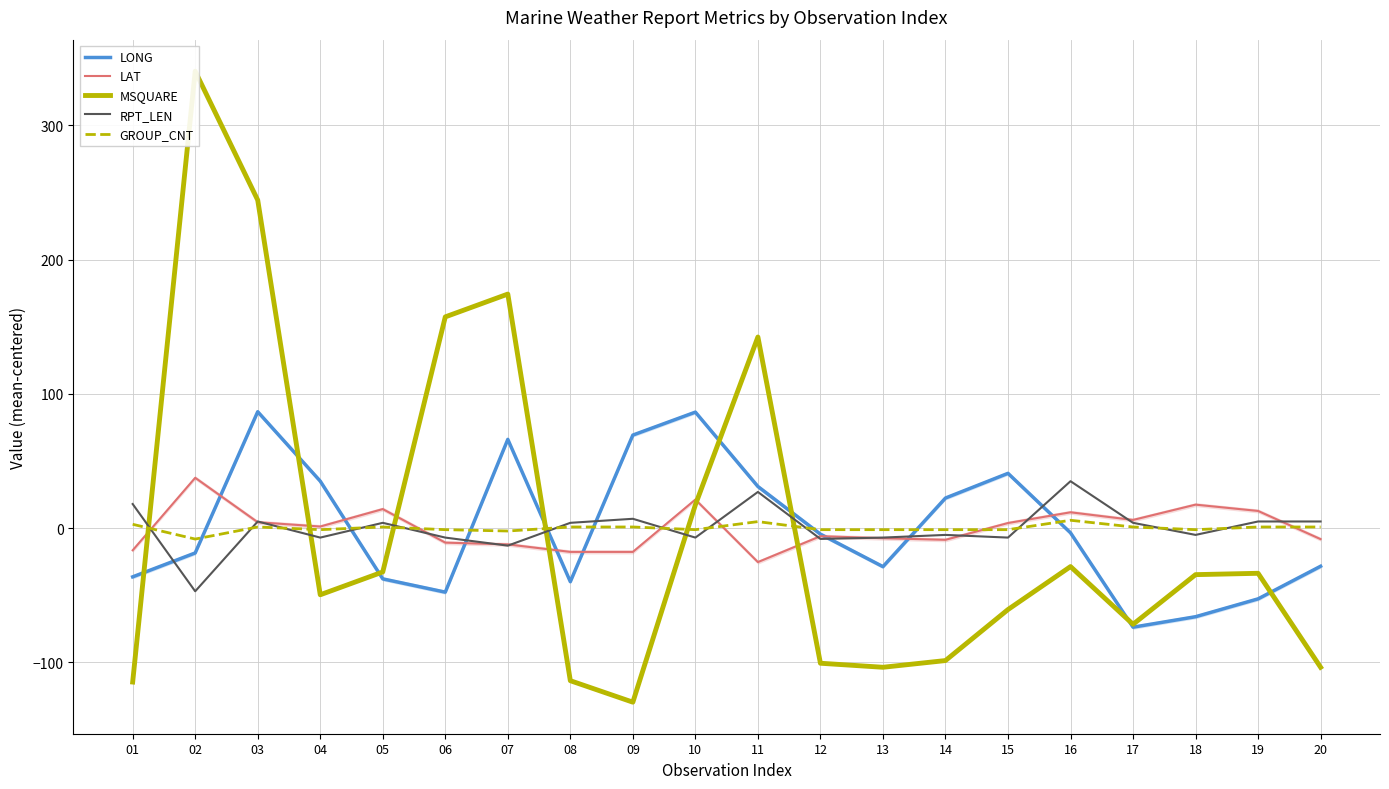

After their last crossing, which series has the higher values: MSQUARE or LAT?

LAT